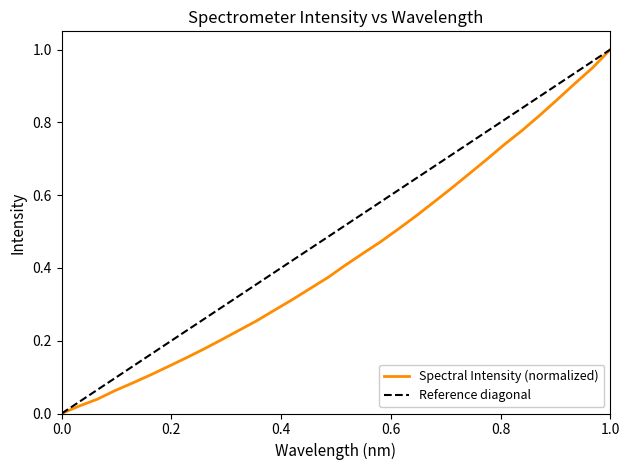

What is the difference between the maximum and minimum values?

1.0